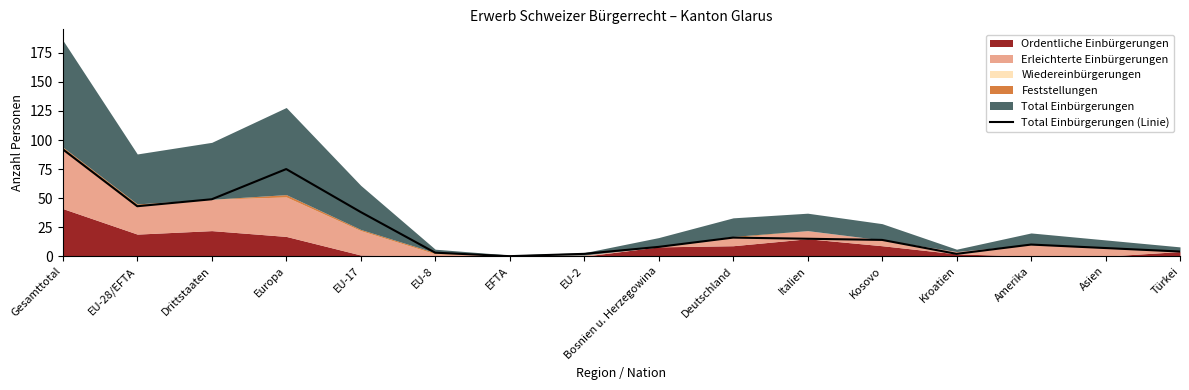

The Total Einbürgerungen (Linie) series shows 7 at Asien. True or false?

True